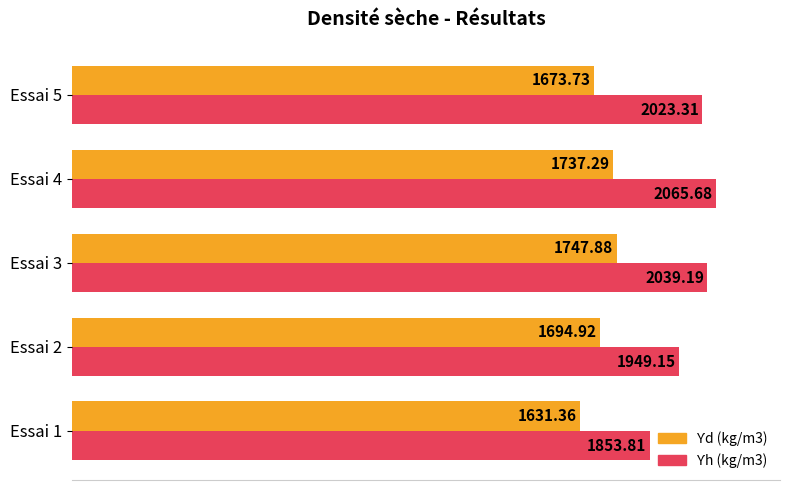

At which category is the sum across all series the highest?

Essai 4